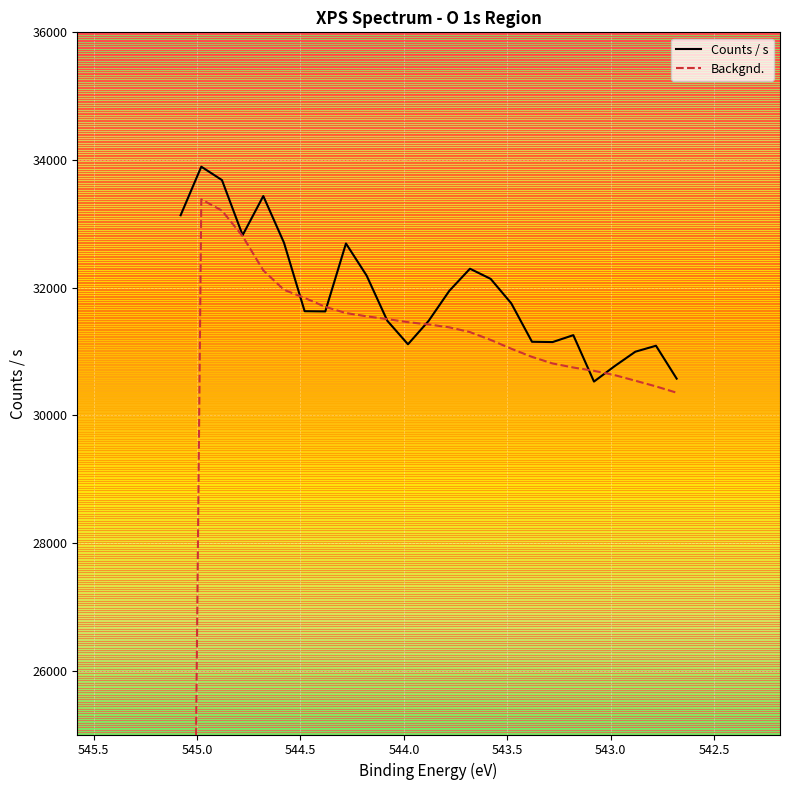

At how many categories does at least one series exceed 30621?

24